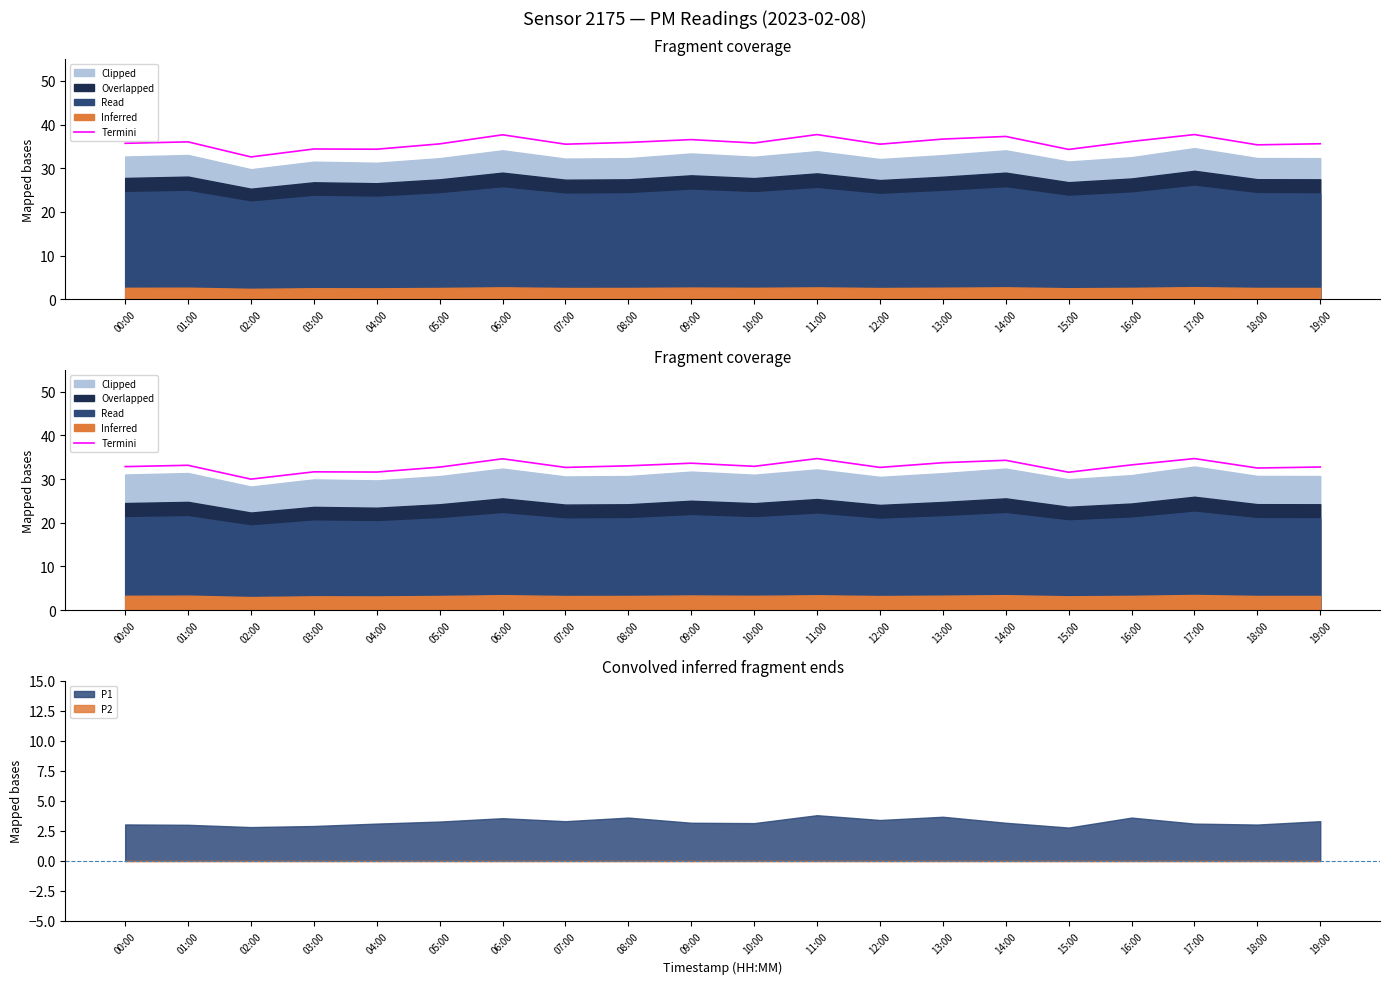

What is the sum of all values?

658.9